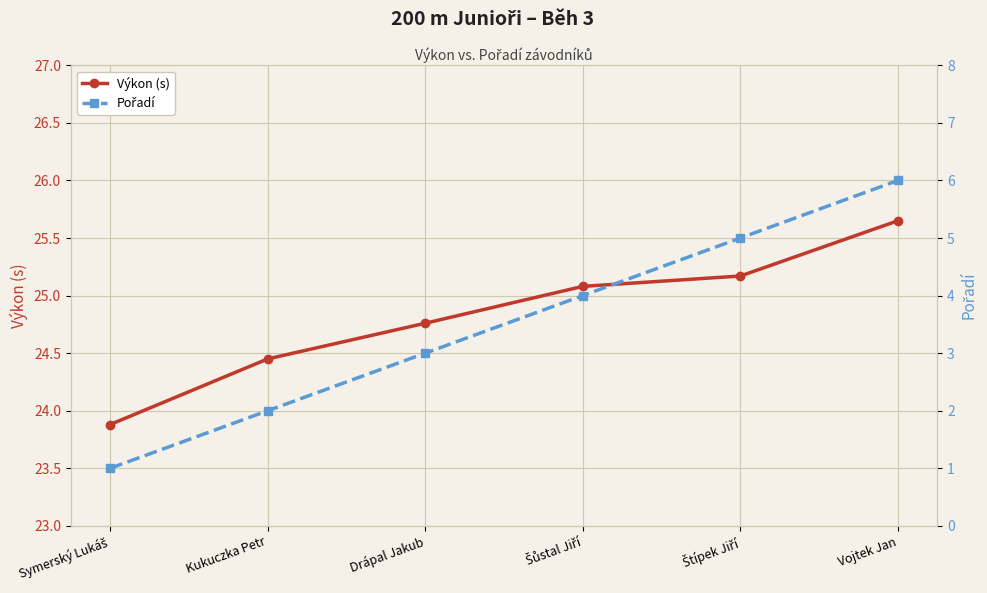

True or false: Výkon (s) has a value of 24.8 at Drápal Jakub.

True